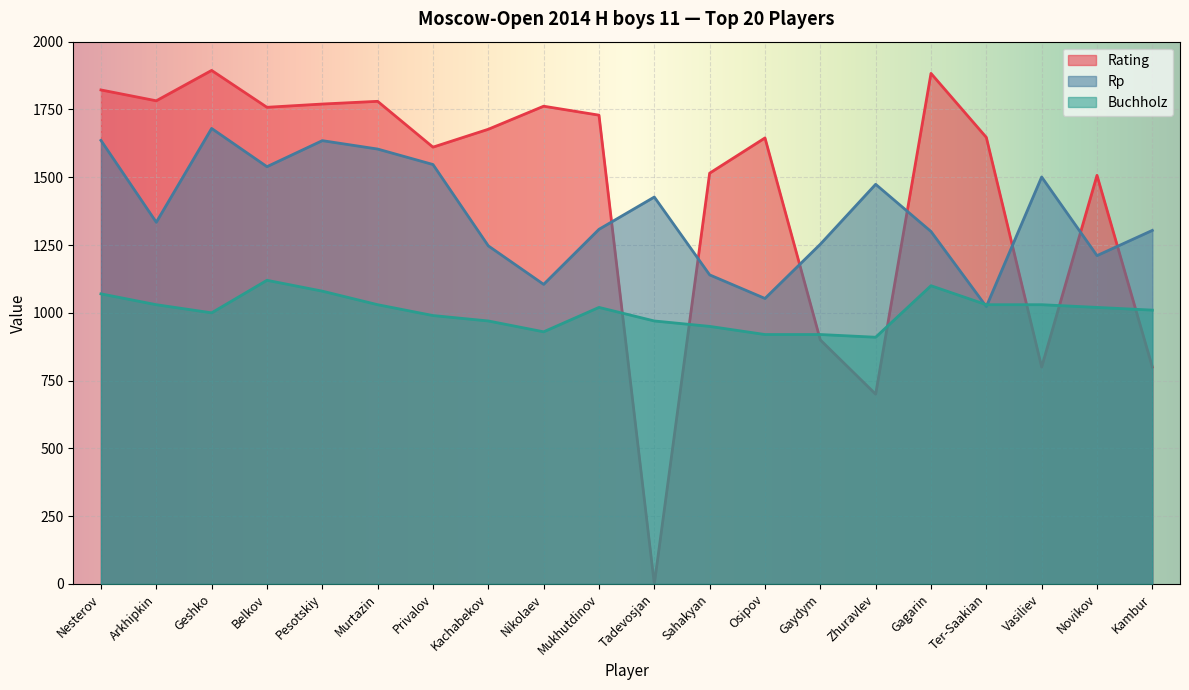

What is the lowest value of the Rp series?

1023